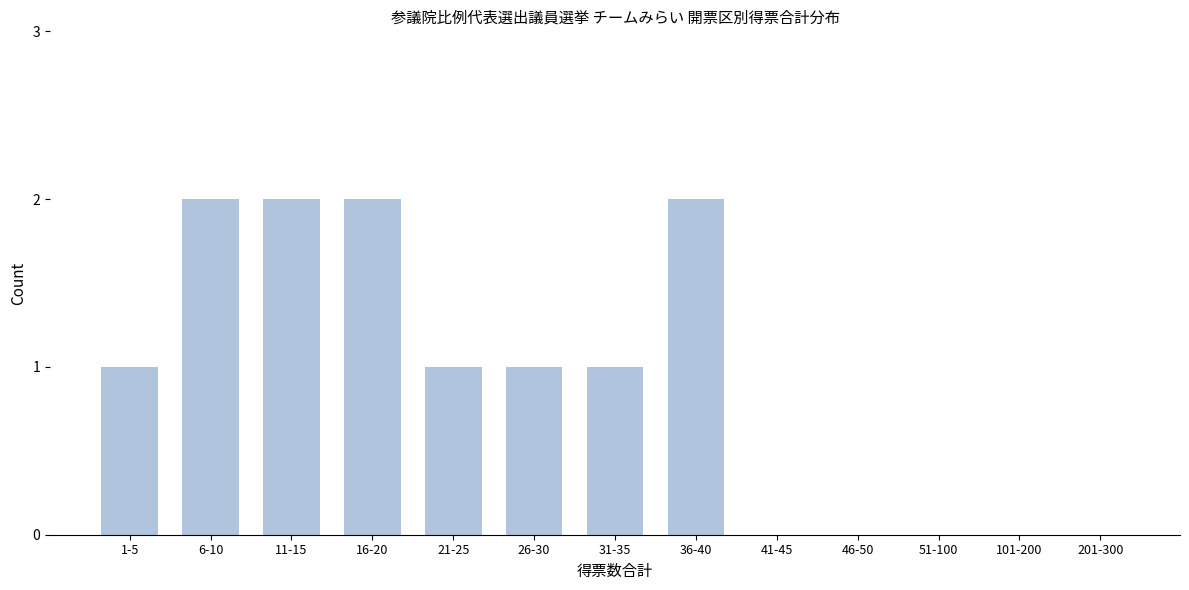

Reading left to right, extract all data points from this chart.

1-5=1	6-10=2	11-15=2	16-20=2	21-25=1	26-30=1	31-35=1	36-40=2	41-45=0	46-50=0	51-100=0	101-200=0	201-300=0